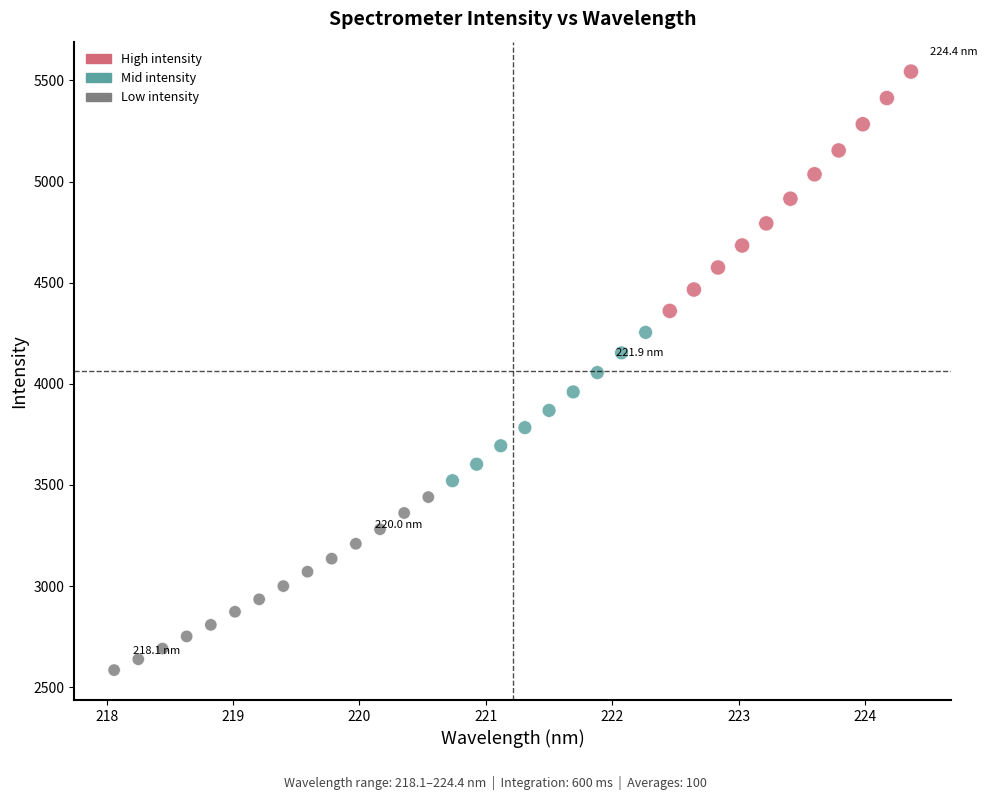

What is the range of Y values (max minus min)?

2959.8